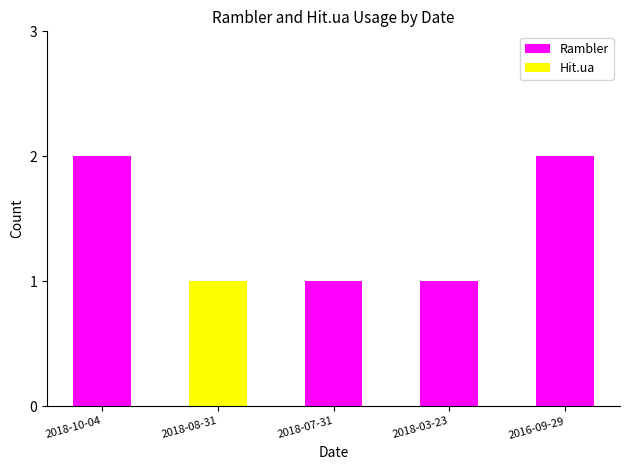

What is the sum of all Rambler values?

6